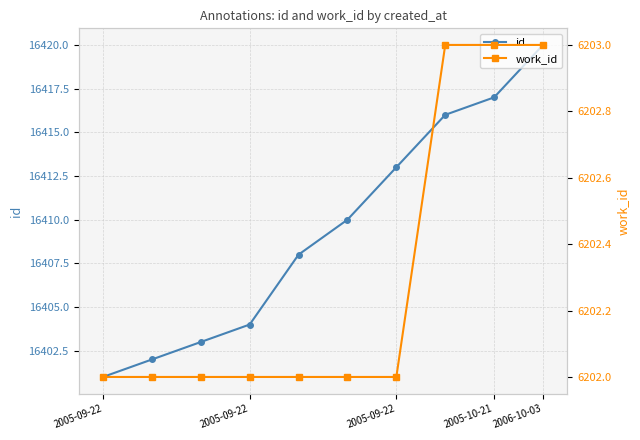

True or false: work_id has more than 2 points higher than both neighbors.

False